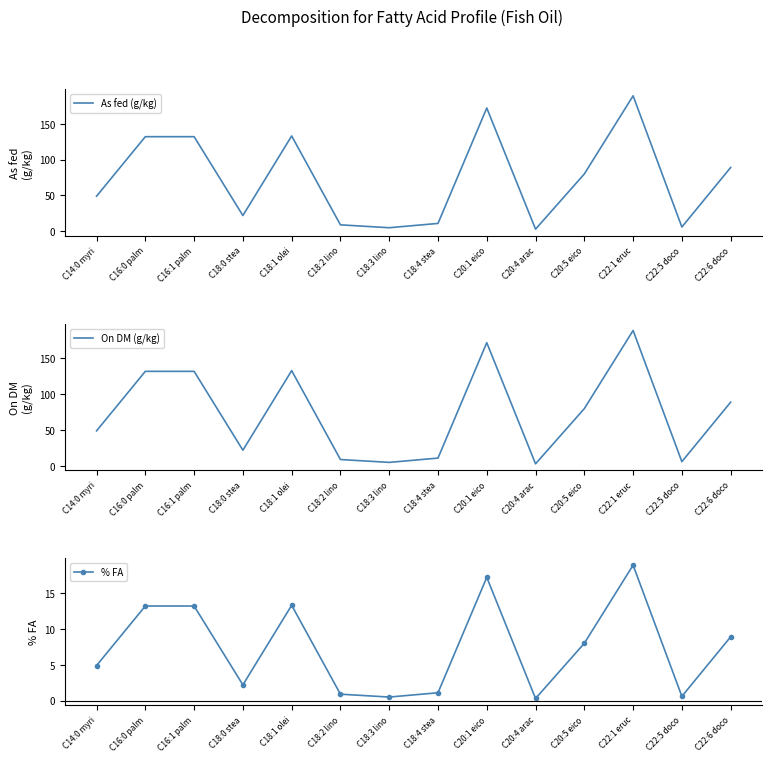

How many values in the % FA series exceed 8?

6